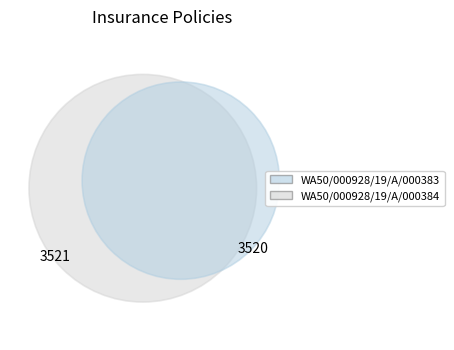

True or false: WA50/000928/19/A/000384 accounts for 50% of the total.

True